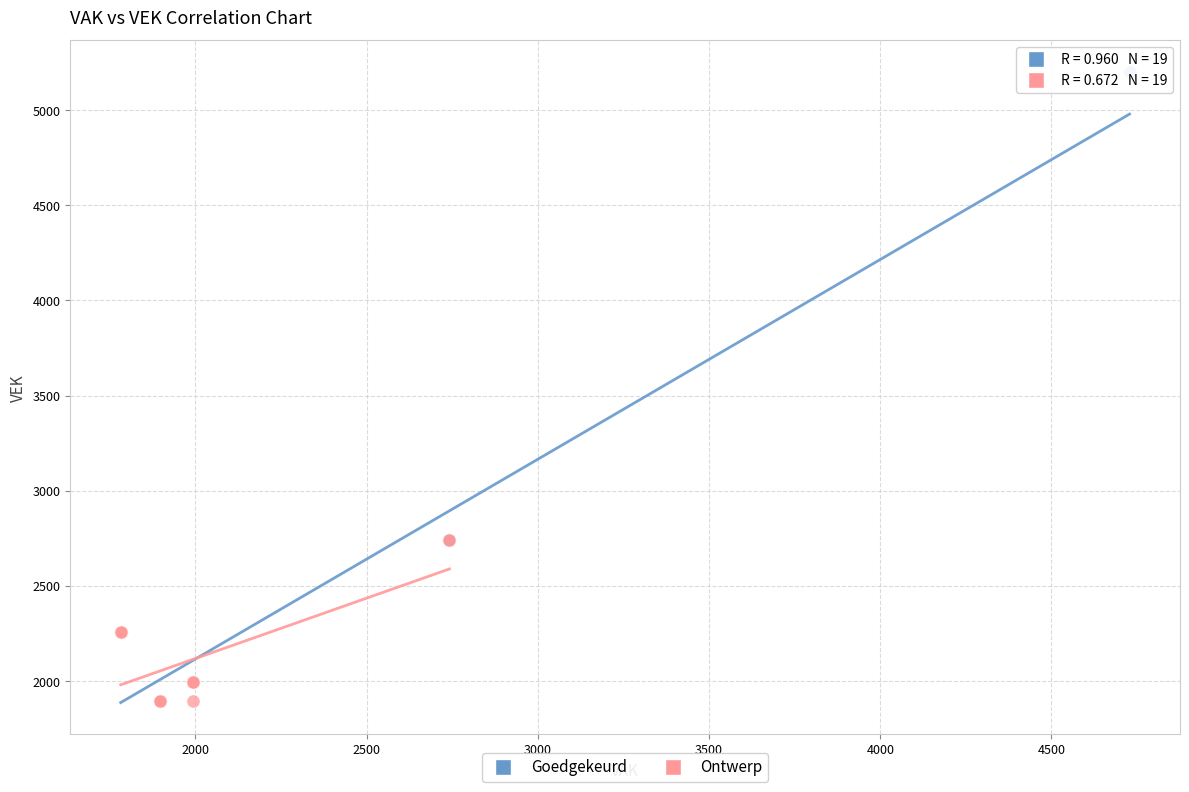

Which series reaches the maximum Y coordinate?

Goedgekeurd